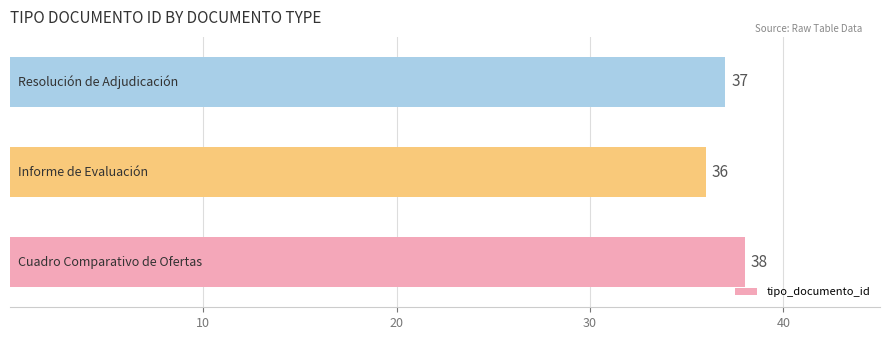

What is the maximum value shown in the chart?

38